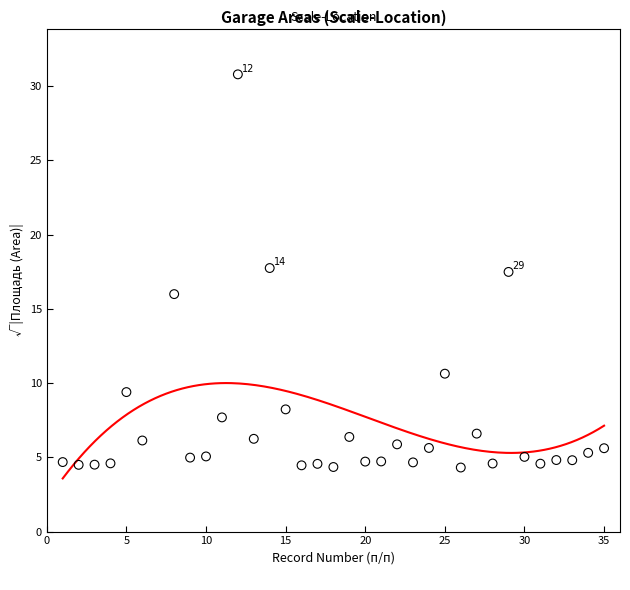

What is the range of X values (max minus min)?

34.0